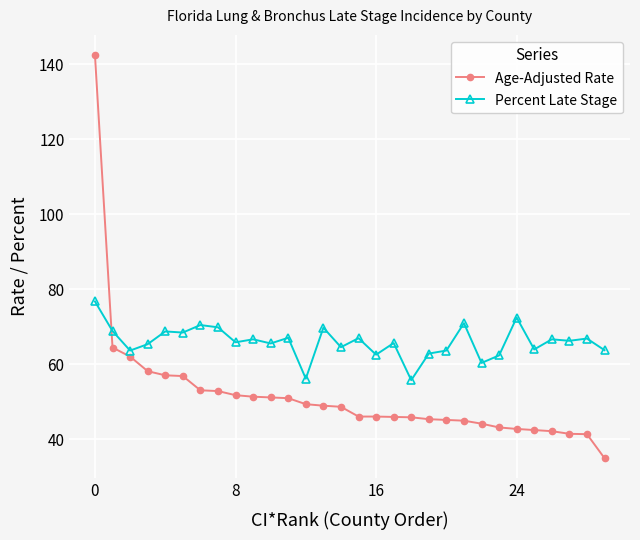

What is the sum of all Age-Adjusted Rate values?

1552.3